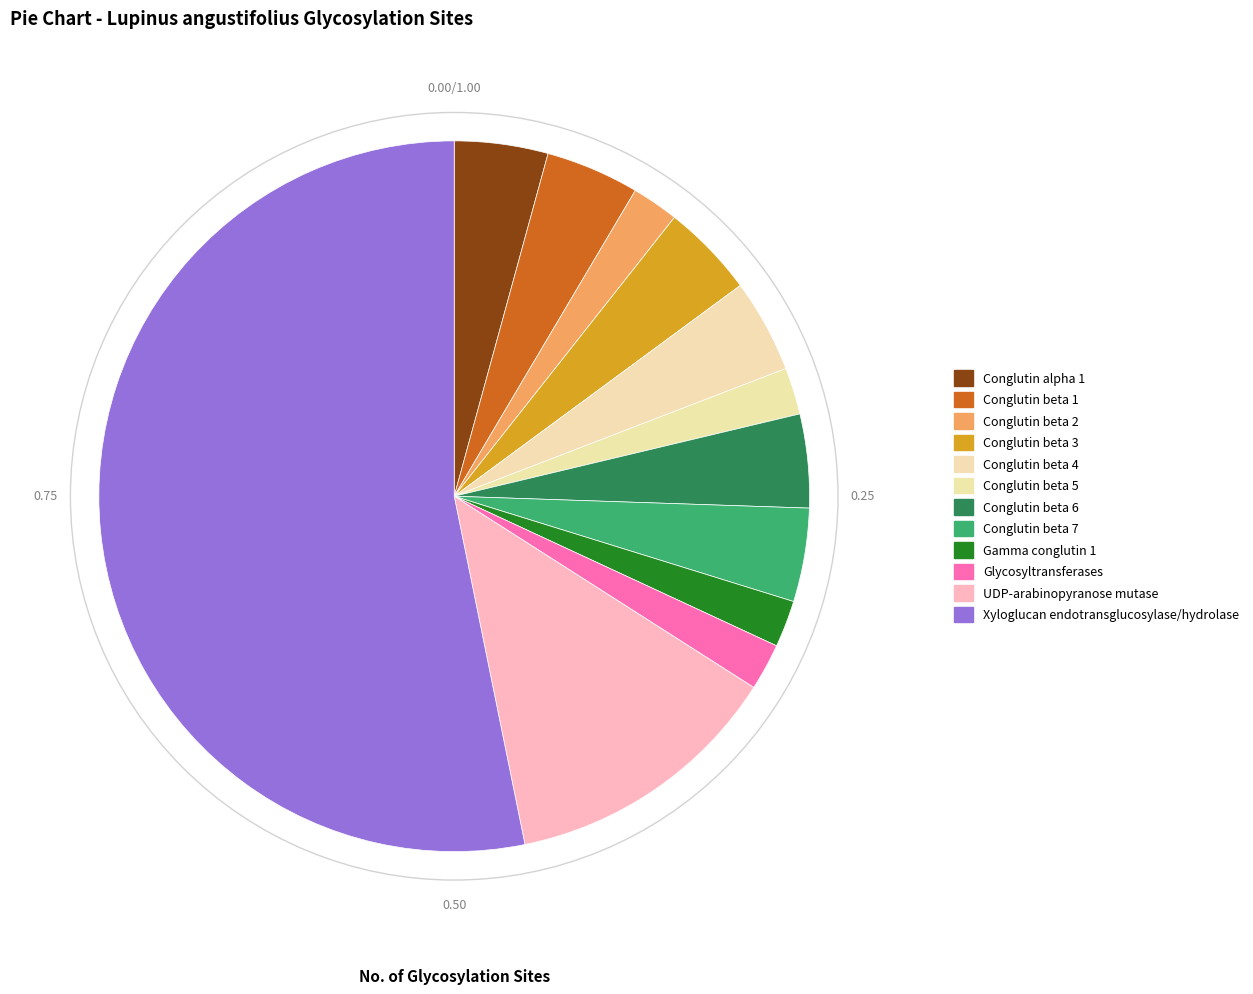

To the nearest percent, what is the average slice percentage?

8%